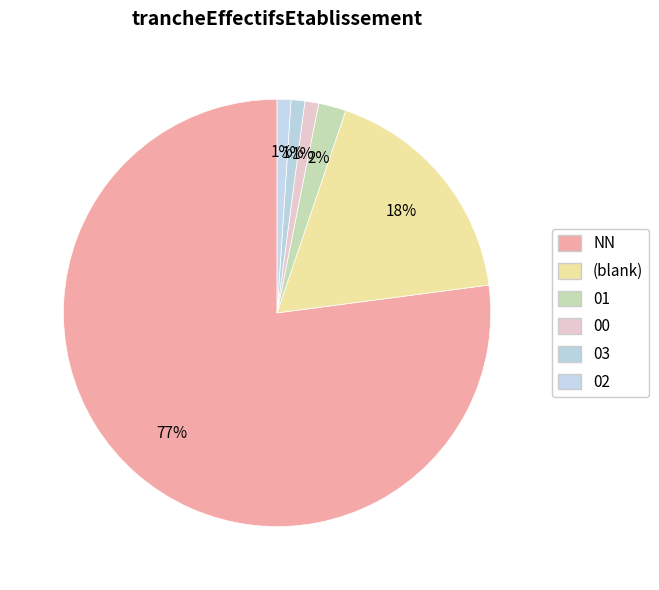

How many slices are in this pie chart?

6